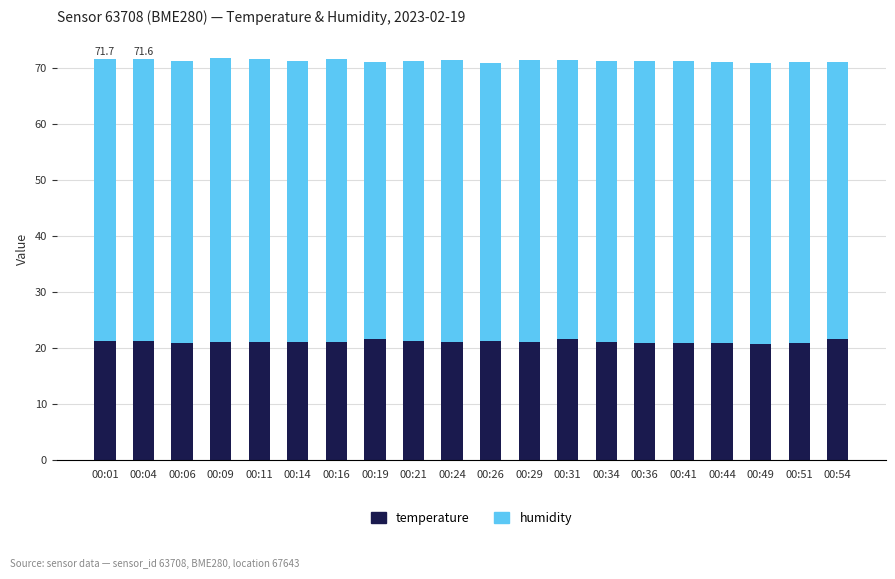

What value does the temperature series have at 00:54?

21.6